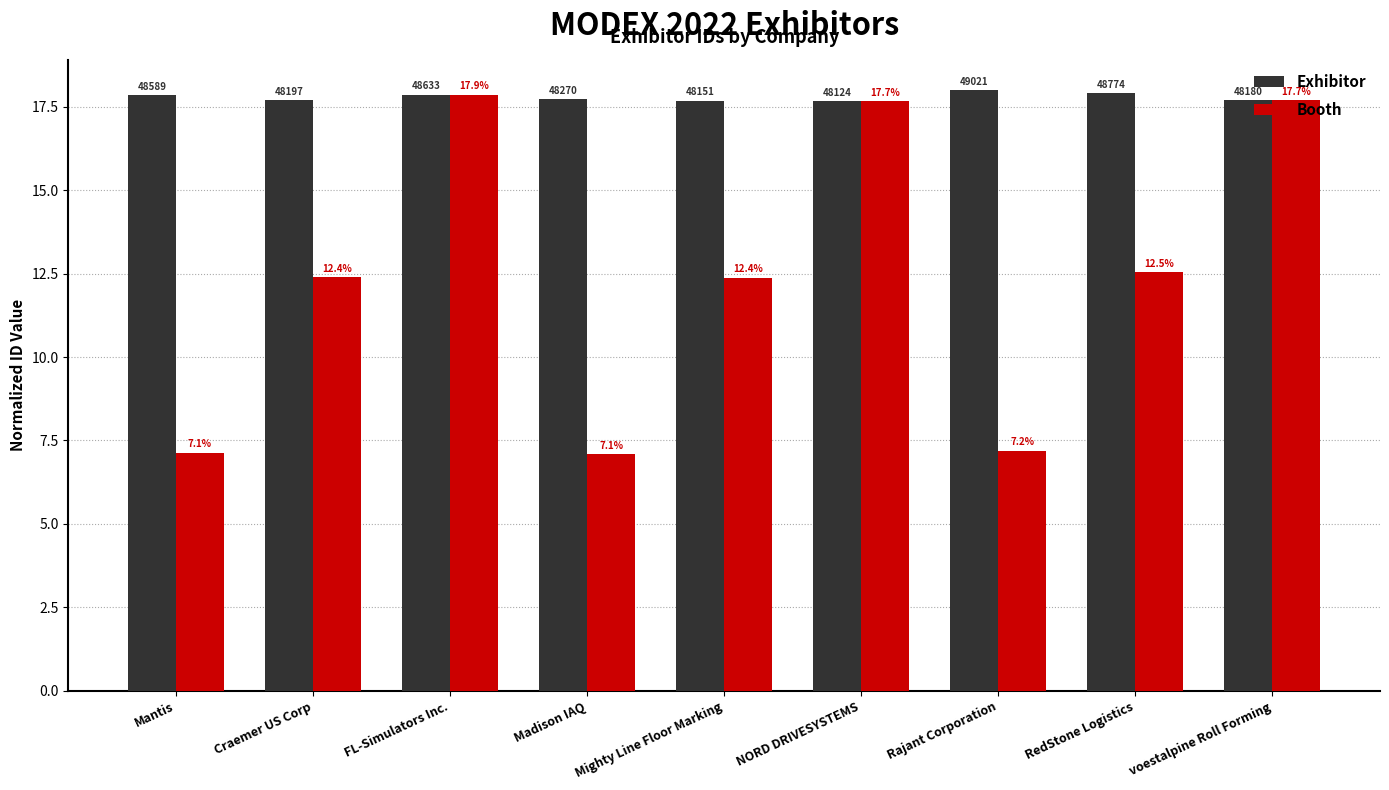

How many bars are there in each group?

2